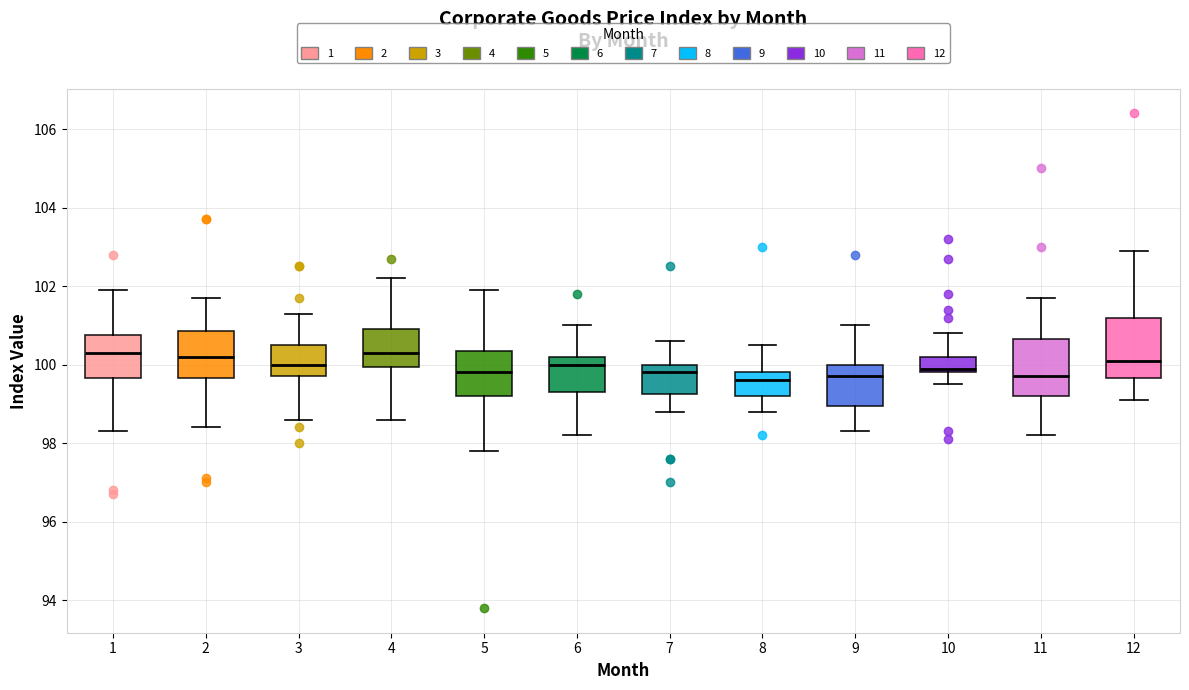

Reading left to right, transcribe this box plot: for each box, give where its median line is, the range the box spans, and where its two whiskers end, as read against the y-axis. The values are not printed on the chart, so give them approximately, as read against the axis.

1: median 100.4, box 99.6 to 100.8, whiskers 98.4 to 102.0
2: median 100.2, box 99.6 to 100.8, whiskers 98.4 to 101.8
3: median 100.0, box 99.8 to 100.6, whiskers 98.6 to 101.4
4: median 100.4, box 100.0 to 101.0, whiskers 98.6 to 102.2
5: median 99.8, box 99.2 to 100.4, whiskers 97.8 to 102.0
6: median 100.0, box 99.4 to 100.2, whiskers 98.2 to 101.0
7: median 99.8, box 99.2 to 100.0, whiskers 98.8 to 100.6
8: median 99.6, box 99.2 to 99.8, whiskers 98.8 to 100.6
9: median 99.8, box 99.0 to 100.0, whiskers 98.4 to 101.0
10: median 100.0, box 99.8 to 100.2, whiskers 99.6 to 100.8
11: median 99.8, box 99.2 to 100.6, whiskers 98.2 to 101.8
12: median 100.2, box 99.6 to 101.2, whiskers 99.2 to 103.0